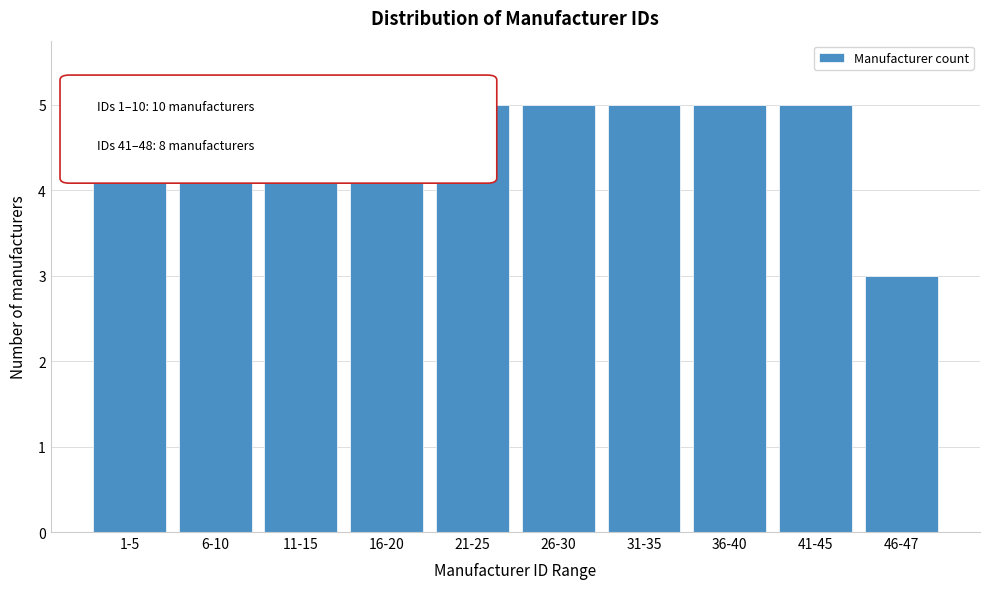

True or false: the data shows 2 at 46-47.

False